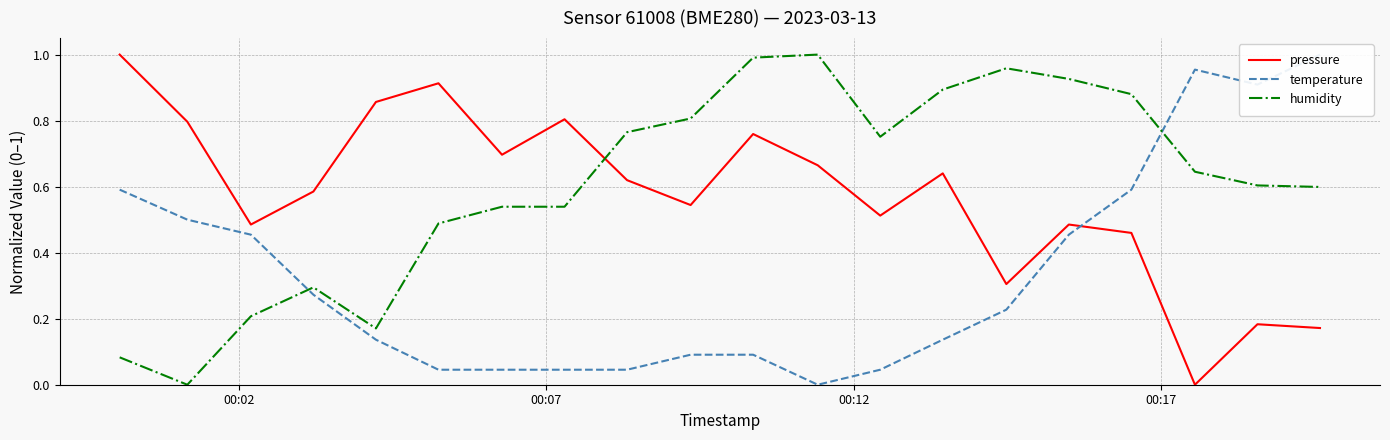

Reading left to right, list all the values displayed in this chart.

pressure: 1.0	0.8	0.5	0.6	0.9	0.9	0.7	0.8	0.6	0.5	0.8	0.7	0.5	0.6	0.3	0.5	0.5	0.0	0.2	0.2
temperature: 0.6	0.5	0.5	0.3	0.1	0.0	0.0	0.0	0.0	0.1	0.1	0.0	0.0	0.1	0.2	0.5	0.6	1.0	0.9	1.0
humidity: 0.1	0.0	0.2	0.3	0.2	0.5	0.5	0.5	0.8	0.8	1.0	1.0	0.8	0.9	1.0	0.9	0.9	0.6	0.6	0.6